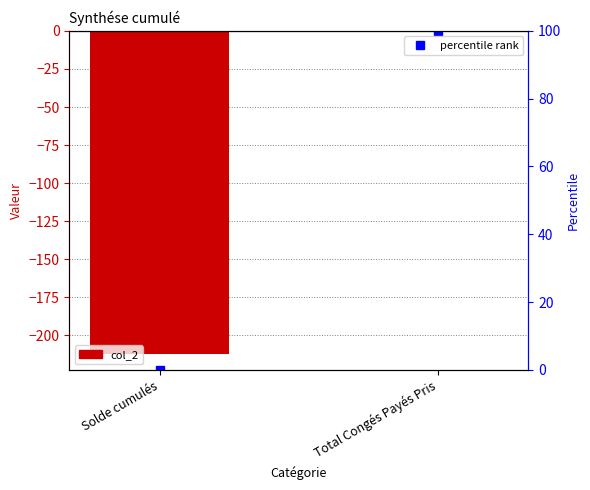

The col_2 series shows -104.3 at Solde cumulés. True or false?

False